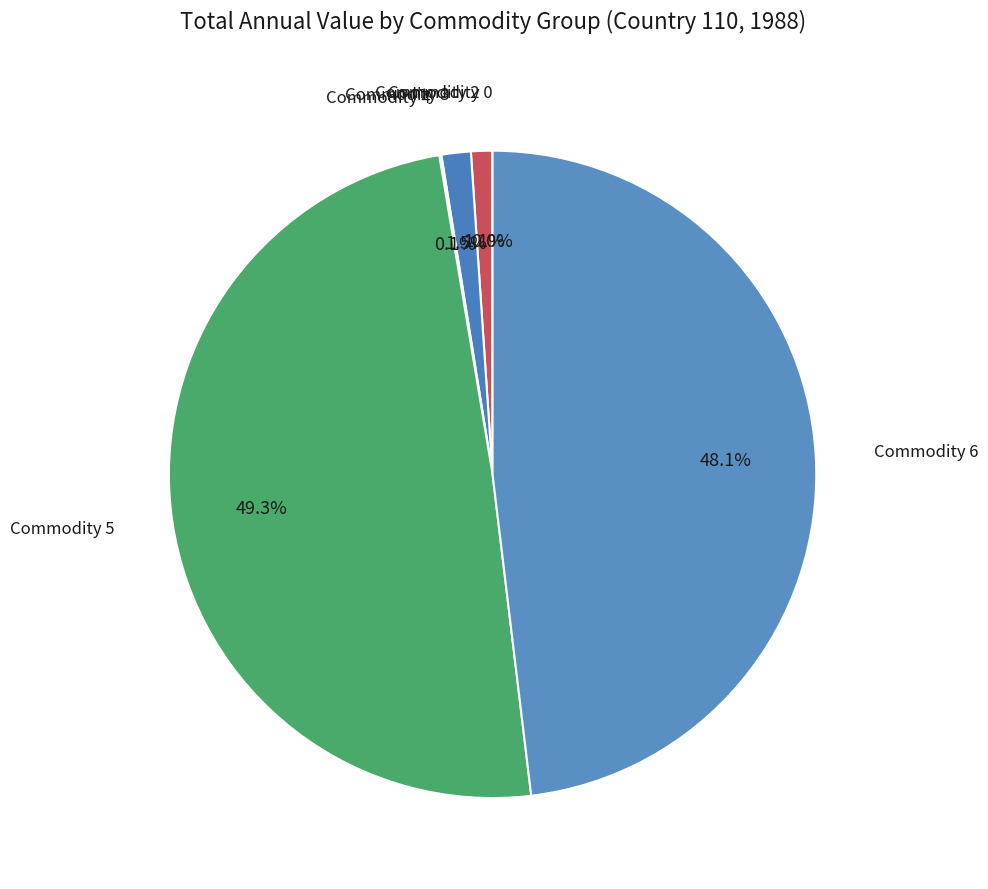

What percentage is NOT represented by Commodity 6?

51.9%